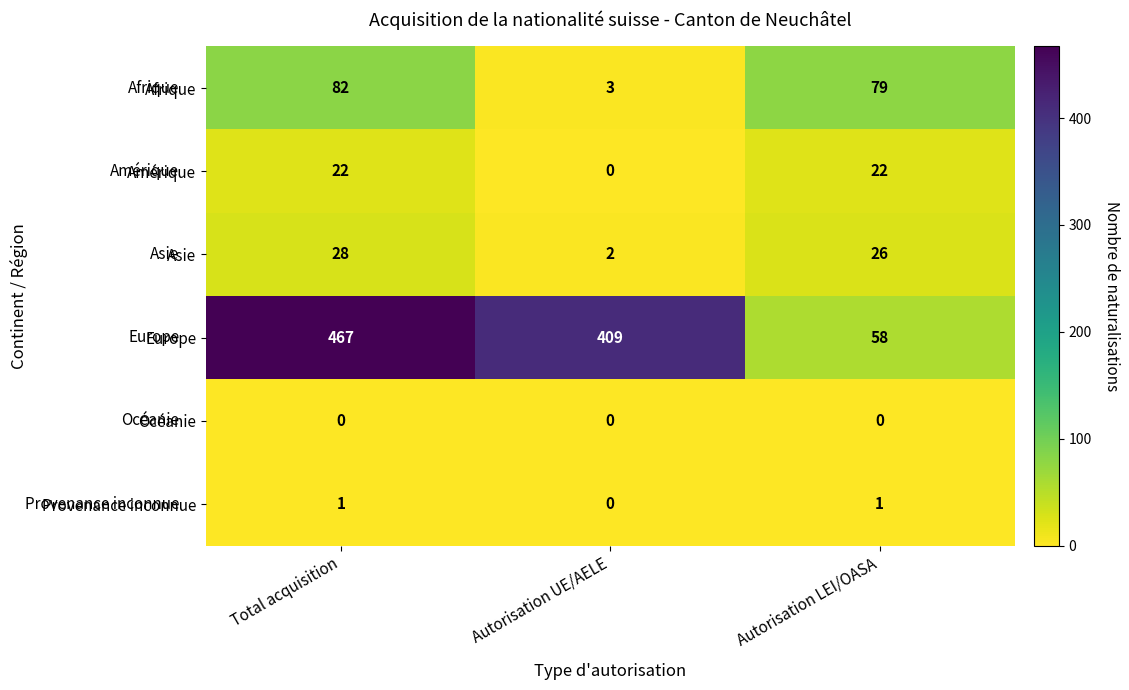

At which category does the chart reach its peak across all series?

Total acquisition